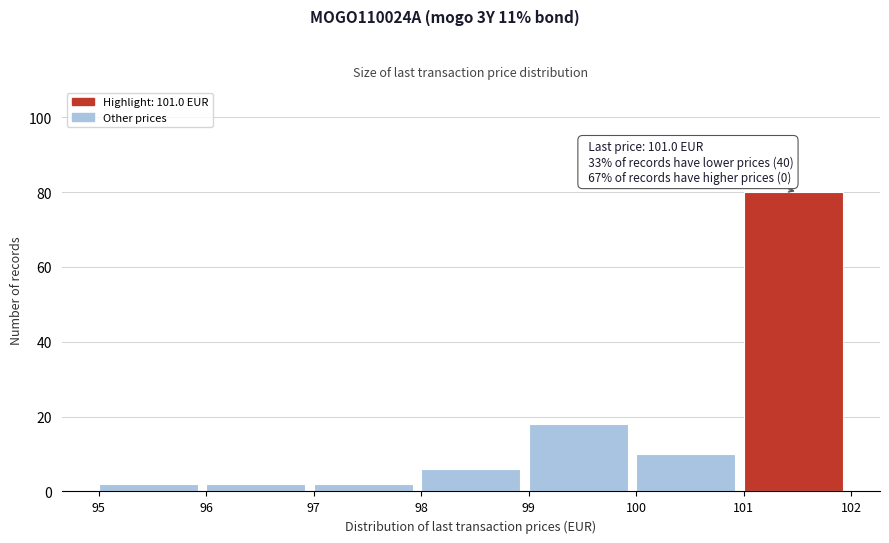

Over which range of the x-axis is the bar tallest?

101 to 102